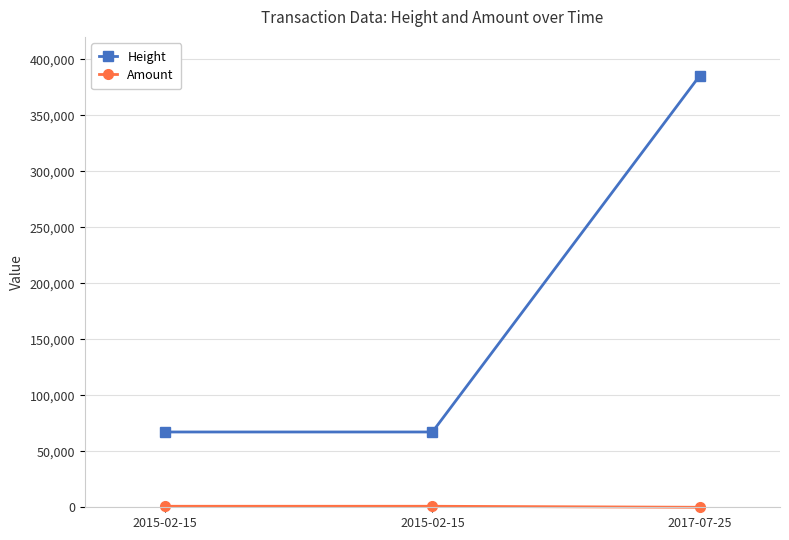

What is the label of the 3rd point from the right?

2015-02-15